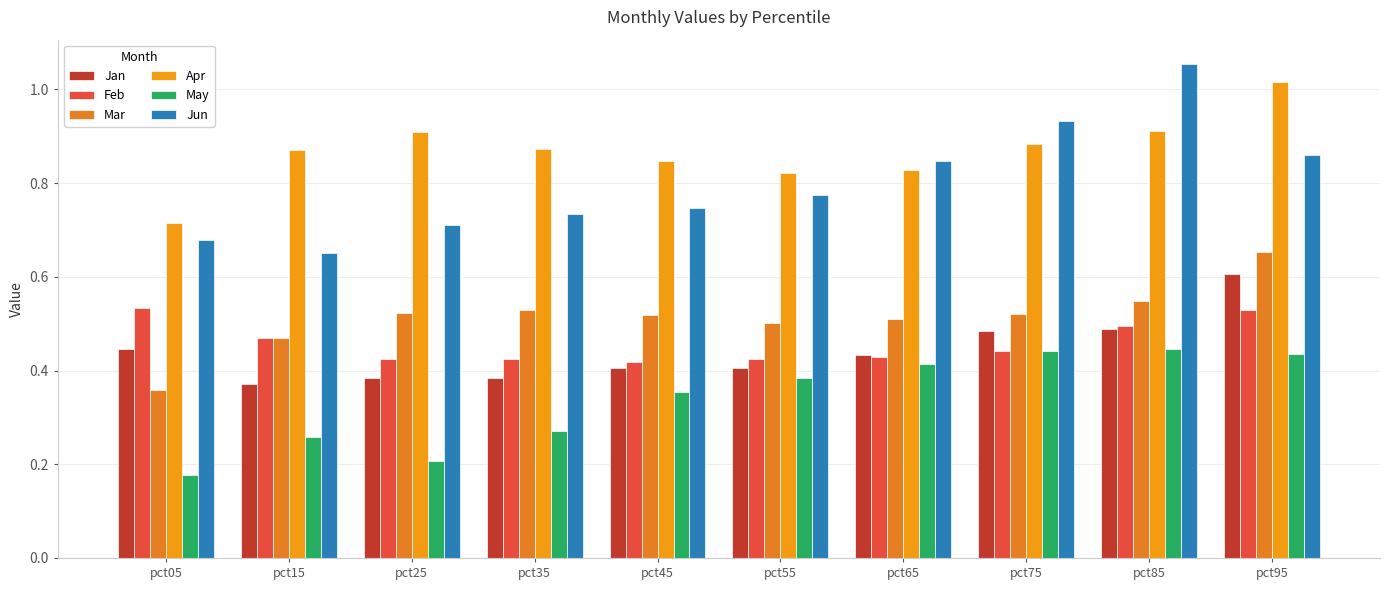

Which series has the largest total across all categories?

Apr